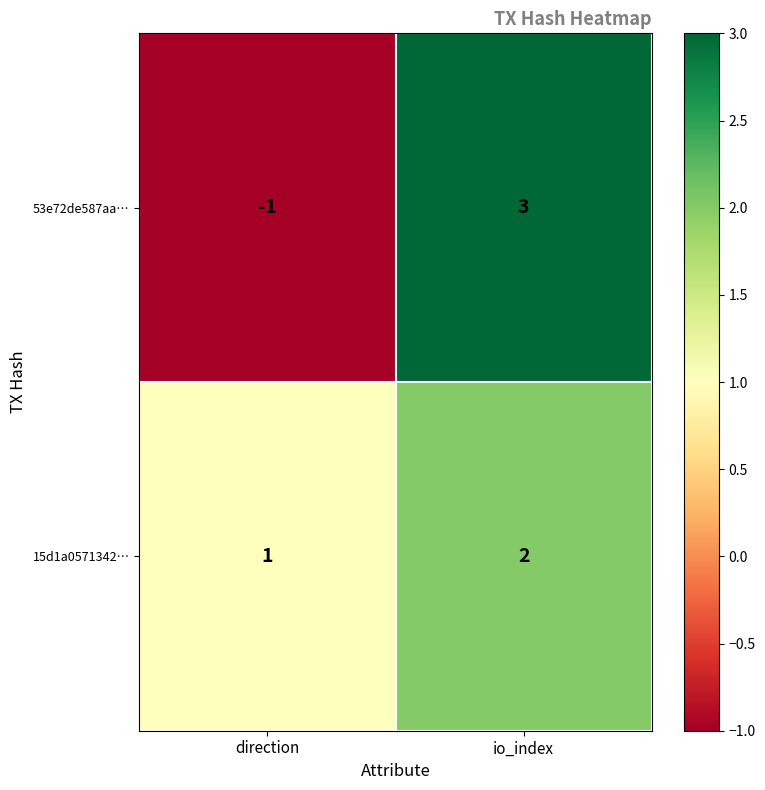

At how many categories does at least one series exceed 0?

2